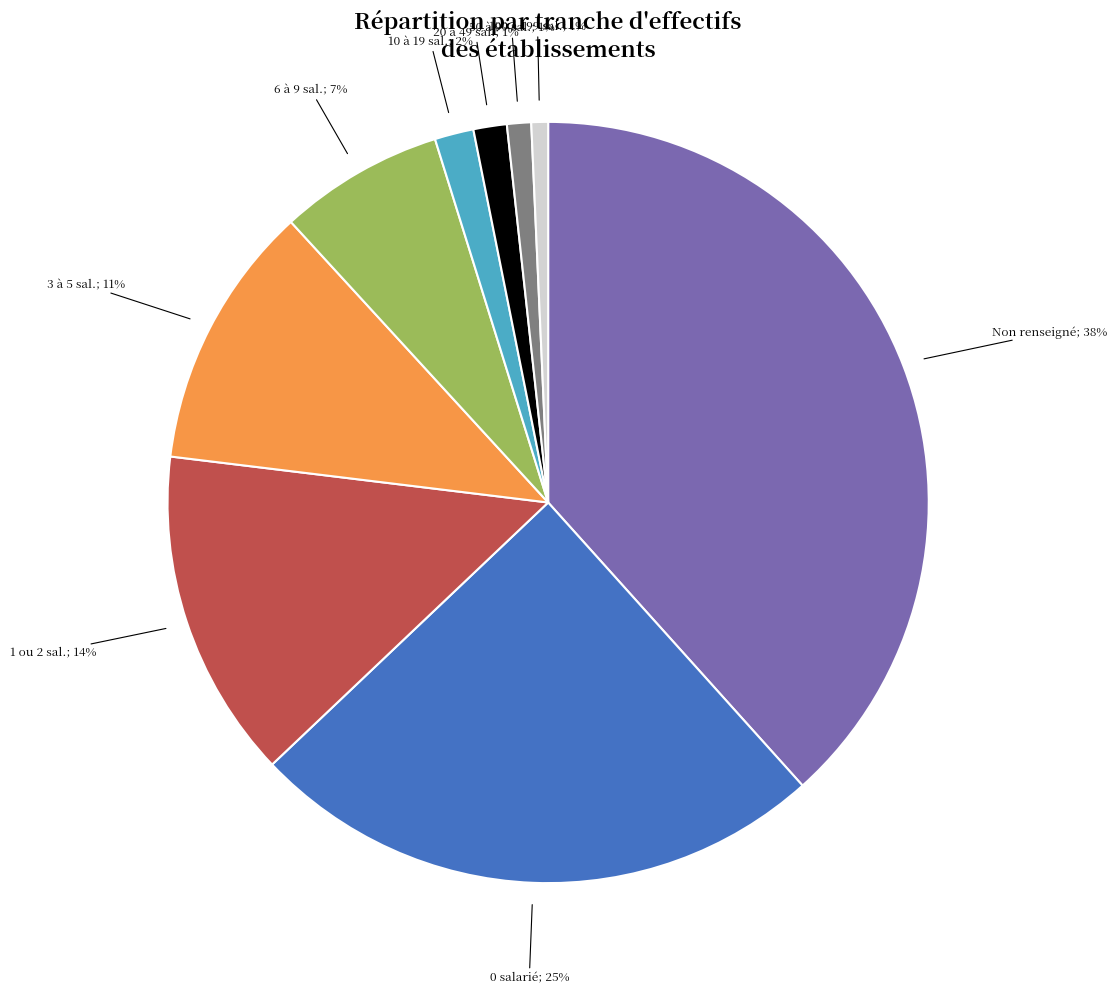

Does any single category account for the majority?

No